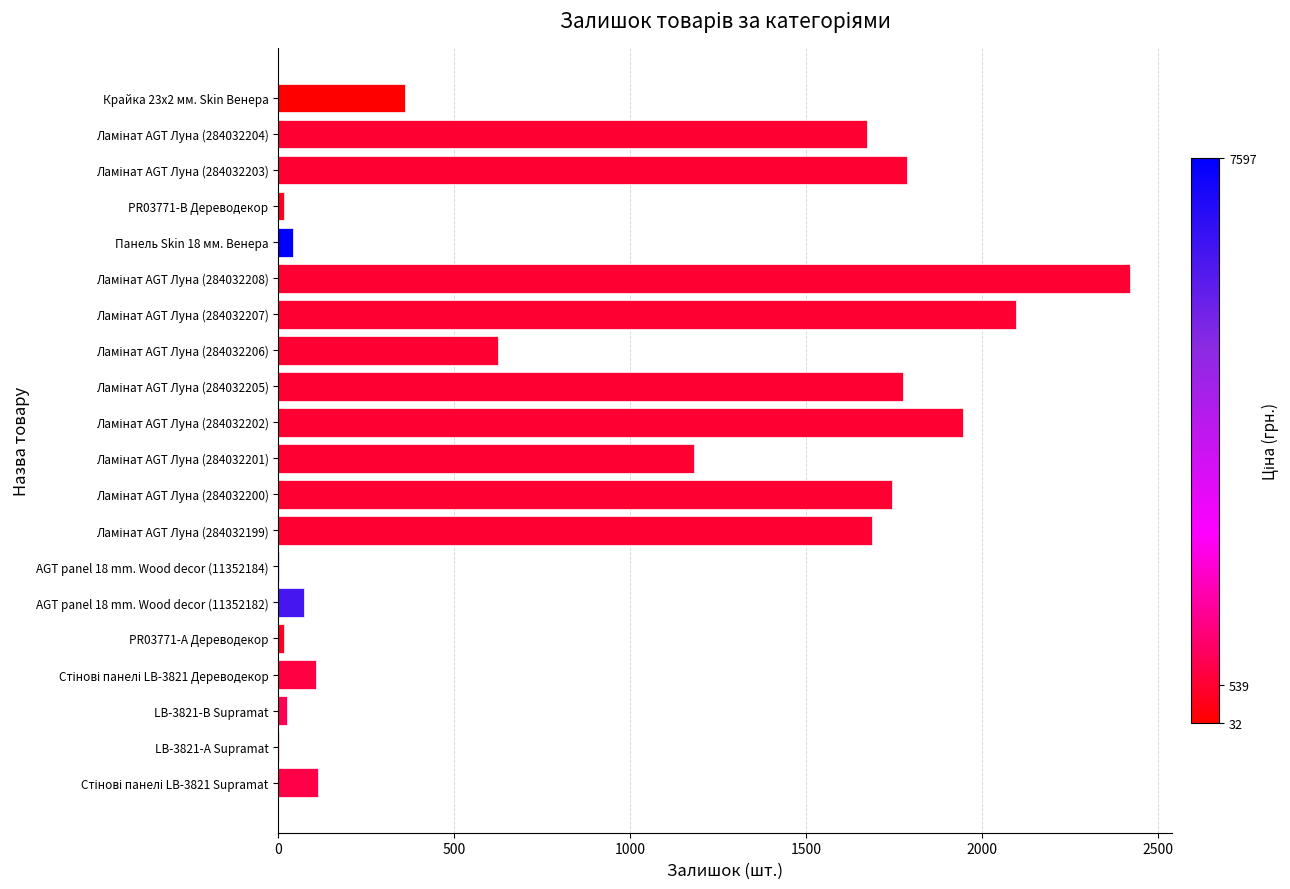

Count the number of data series in this chart.

1